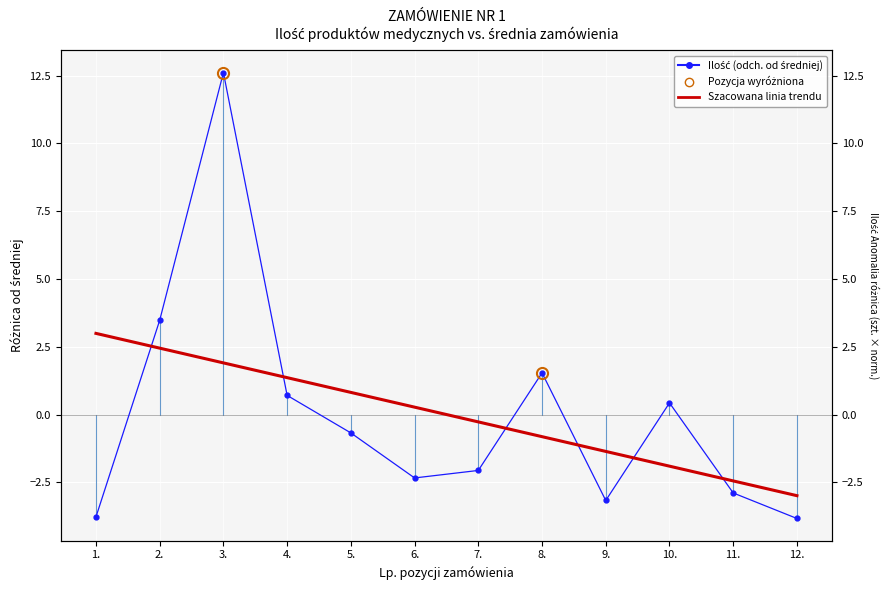

True or false: Szacowana linia trendu has more than 2 interior local peaks.

False